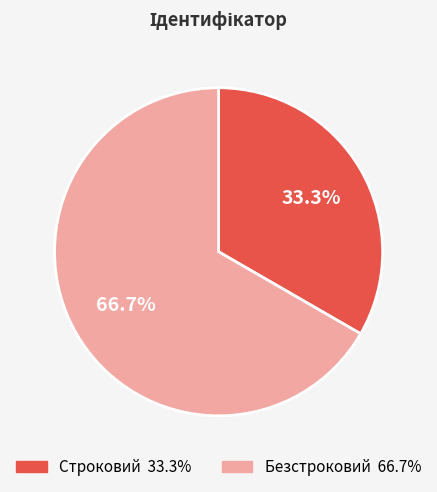

True or false: Строковий accounts for 27% of the total.

False